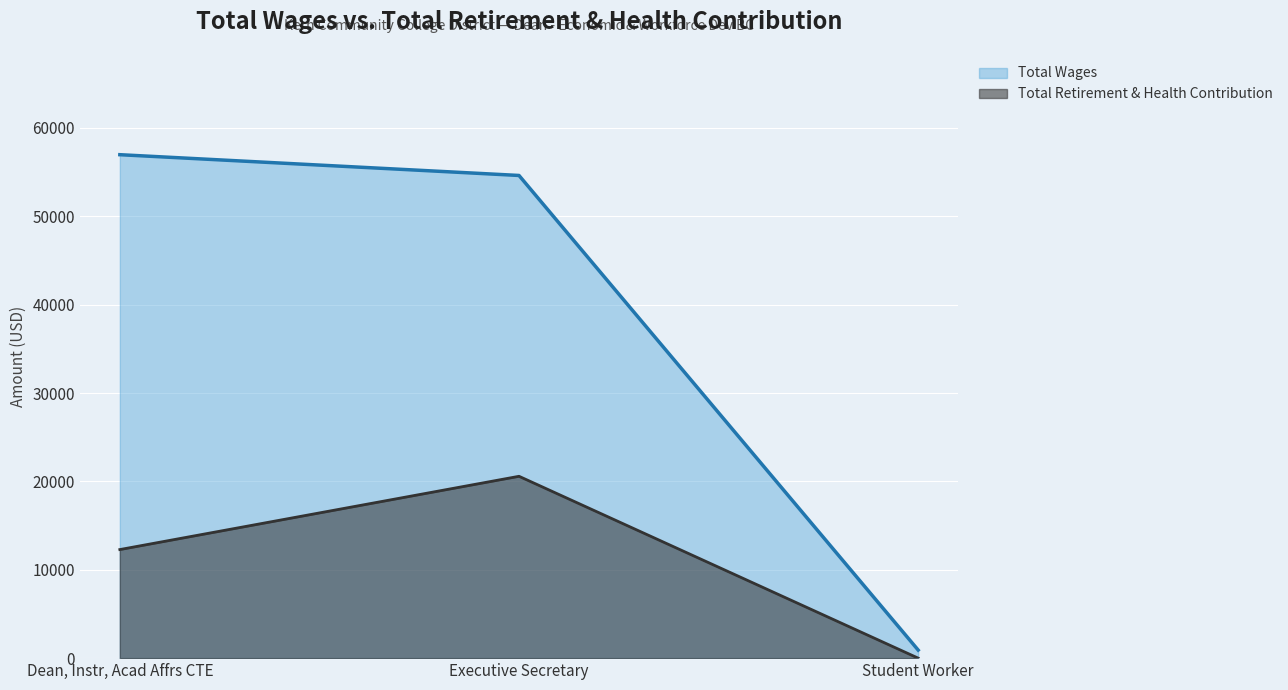

Between Dean, Instr, Acad Affrs CTE and Executive Secretary, which series saw the biggest shift?

Total Retirement & Health Contribution